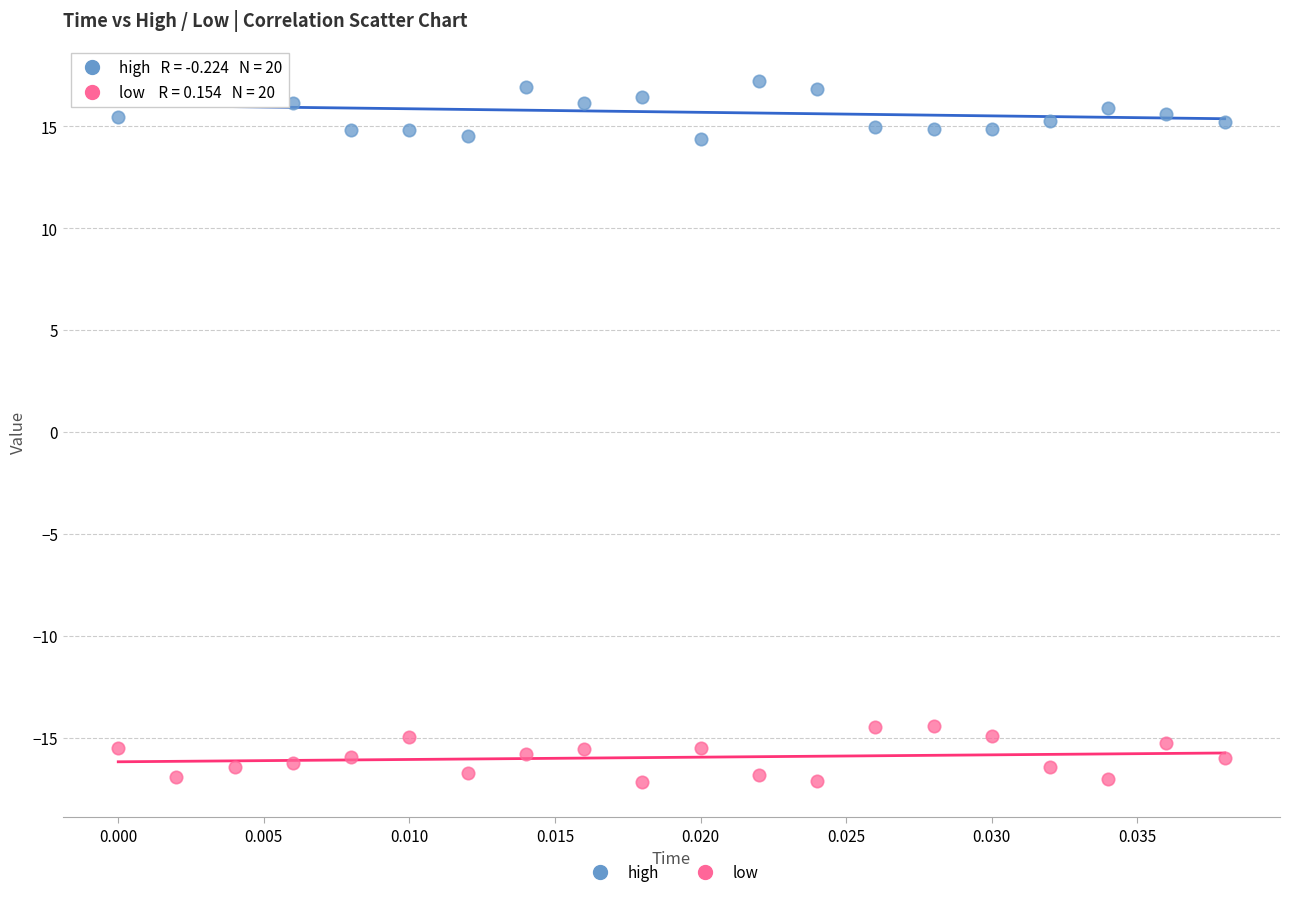

What are all the series names shown in the legend?

high, low